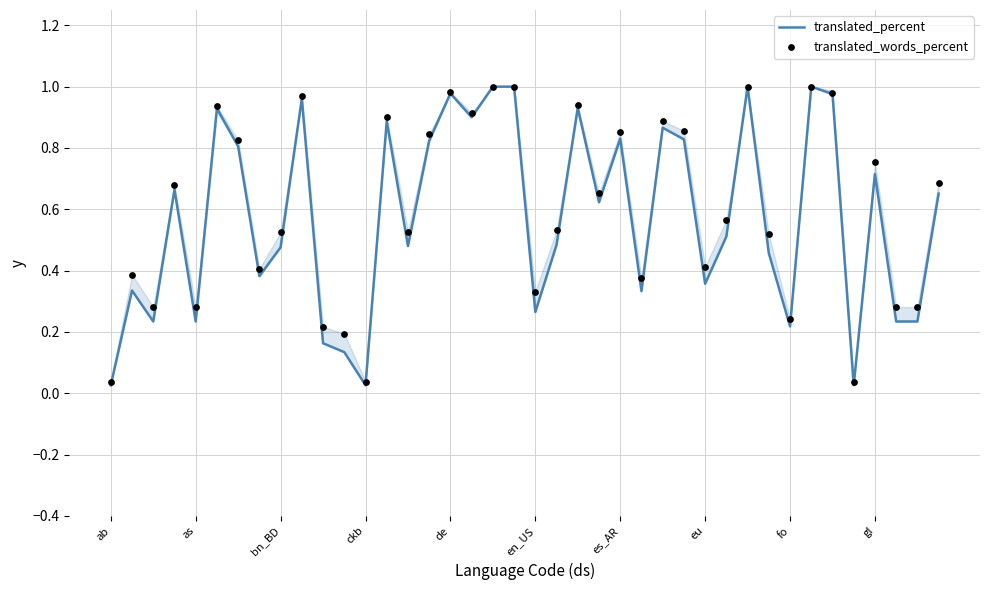

At which category is the sum across all series the highest?

18